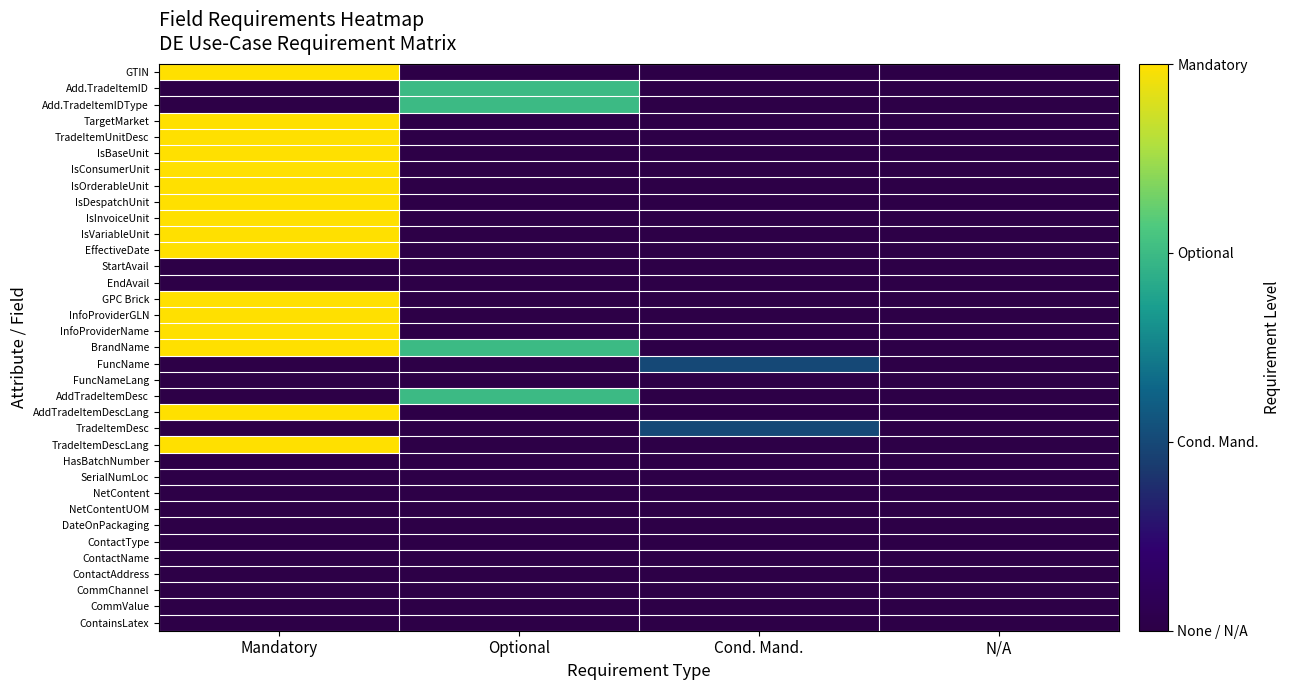

At Optional, list the series in order from smallest to largest.

GTIN, TargetMarket, TradeItemUnitDesc, IsBaseUnit, IsConsumerUnit, IsOrderableUnit, IsDespatchUnit, IsInvoiceUnit, IsVariableUnit, EffectiveDate, StartAvail, EndAvail, GPC Brick, InfoProviderGLN, InfoProviderName, FuncName, FuncNameLang, AddTradeItemDescLang, TradeItemDesc, TradeItemDescLang, HasBatchNumber, SerialNumLoc, NetContent, NetContentUOM, DateOnPackaging, ContactType, ContactName, ContactAddress, CommChannel, CommValue, ContainsLatex, Add.TradeItemID, Add.TradeItemIDType, BrandName, AddTradeItemDesc